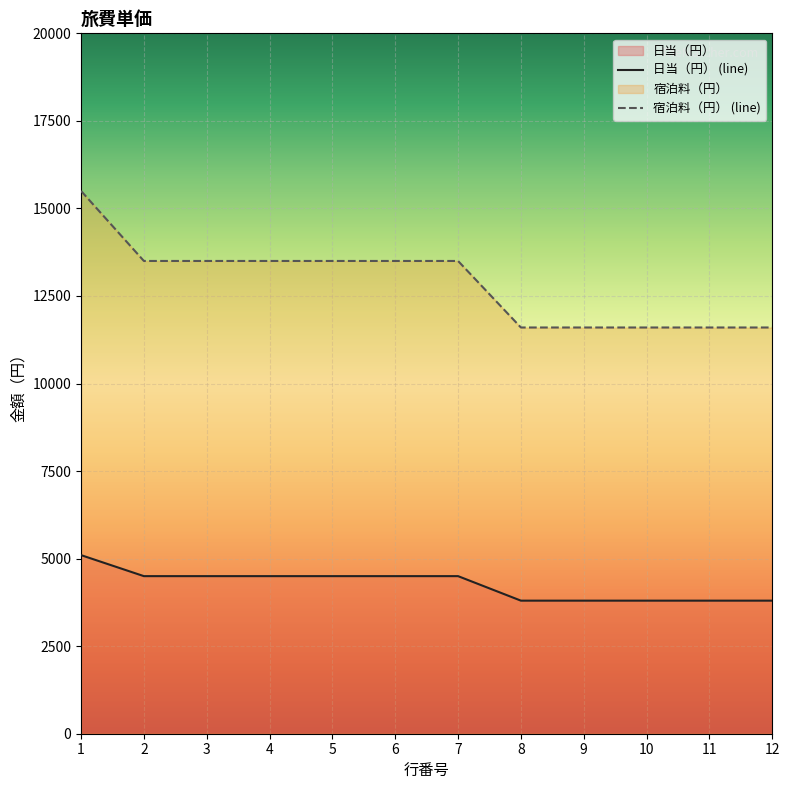

Where is 日当（円） nearest to the value 4450?

2